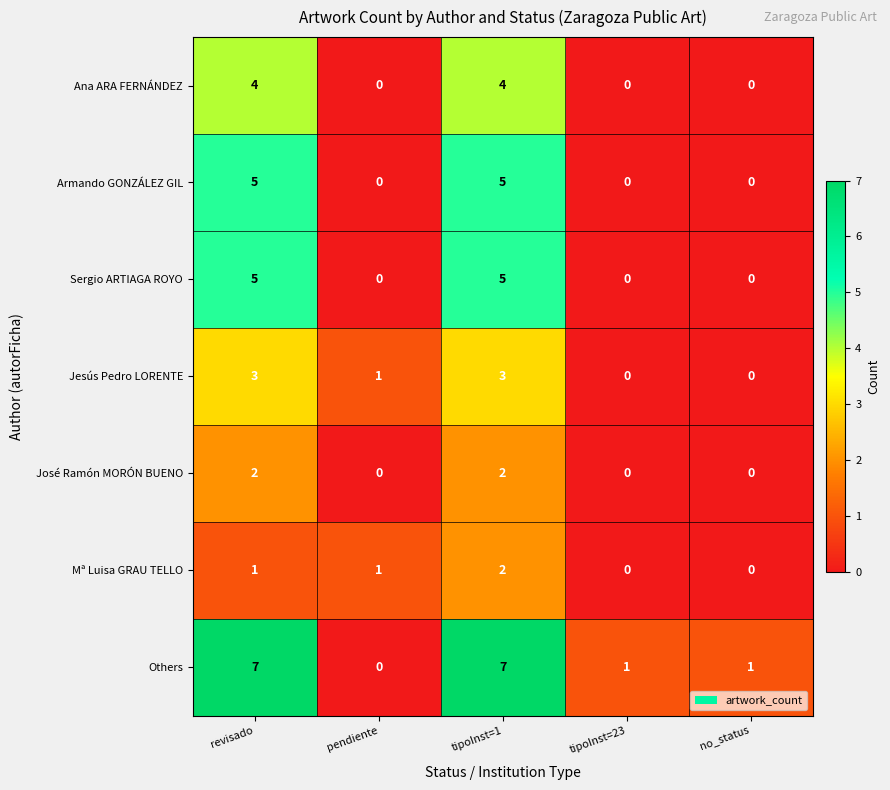

What is the maximum value shown in the chart?

7